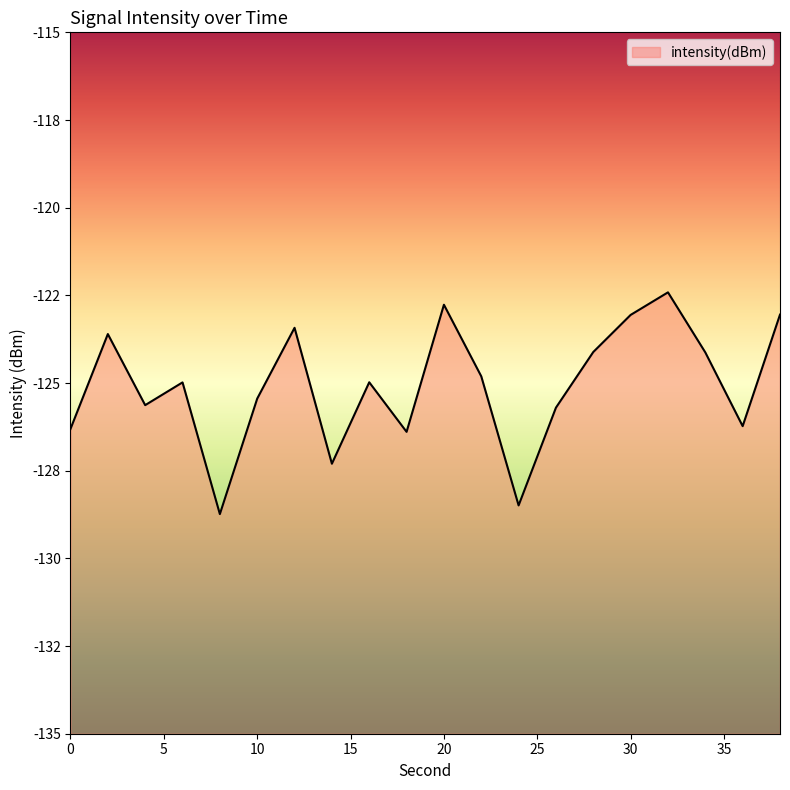

What is the value of the 2nd point from the left?

-123.6